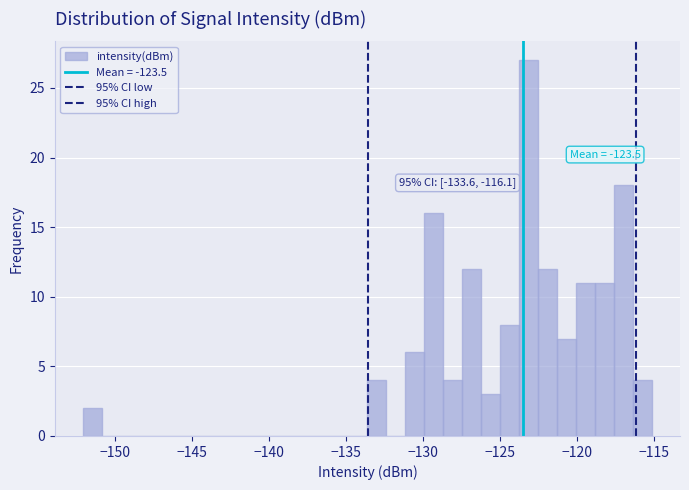

Read against the x-axis, roughly where is the centre of the tallest bar?

-123.0